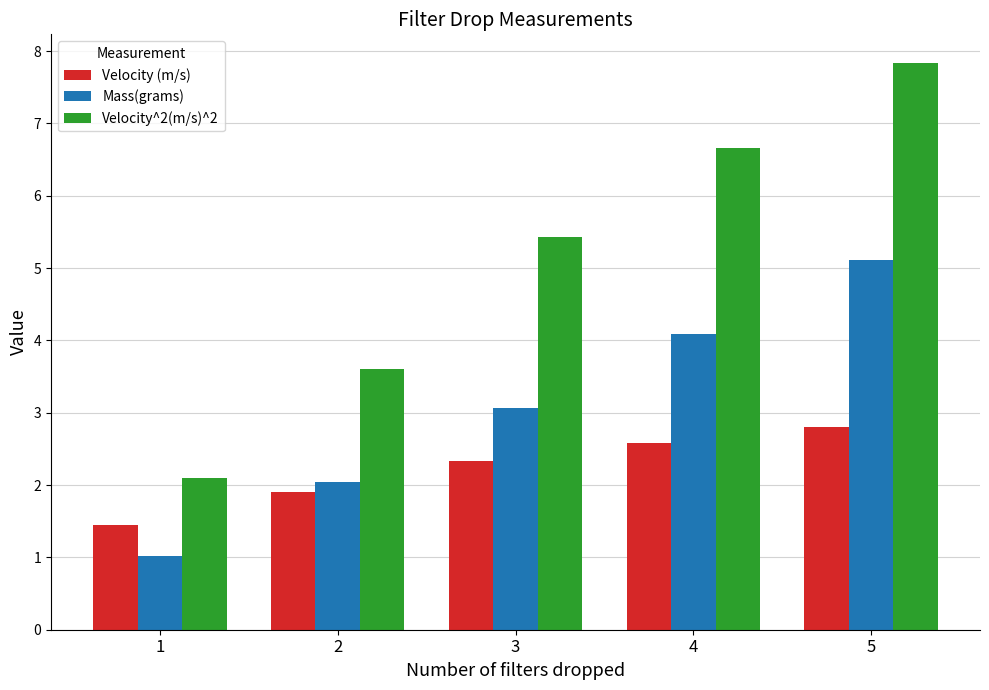

Is the value of Velocity (m/s) at 3 greater than the value of Mass(grams) at 4?

No